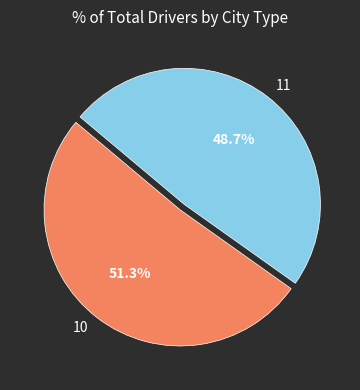

Which has a higher value, 10 or 11?

10